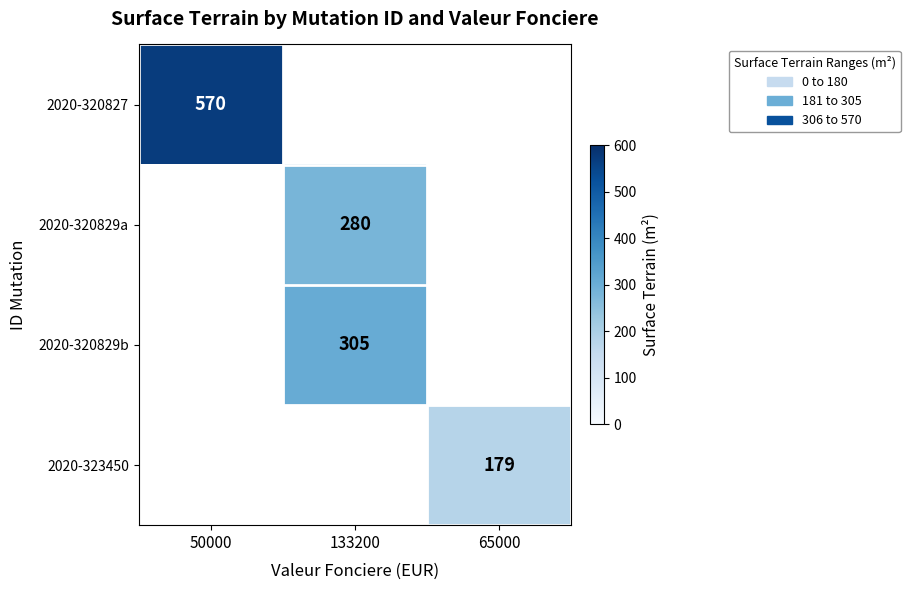

The value of 2020-320829b at 133200 is 305. True or false?

True